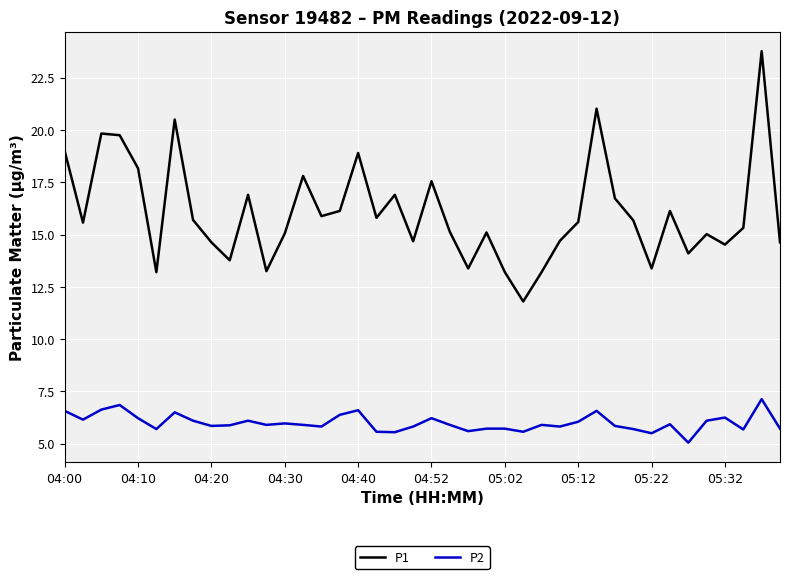

True or false: P2 and P1 cross at least once.

False